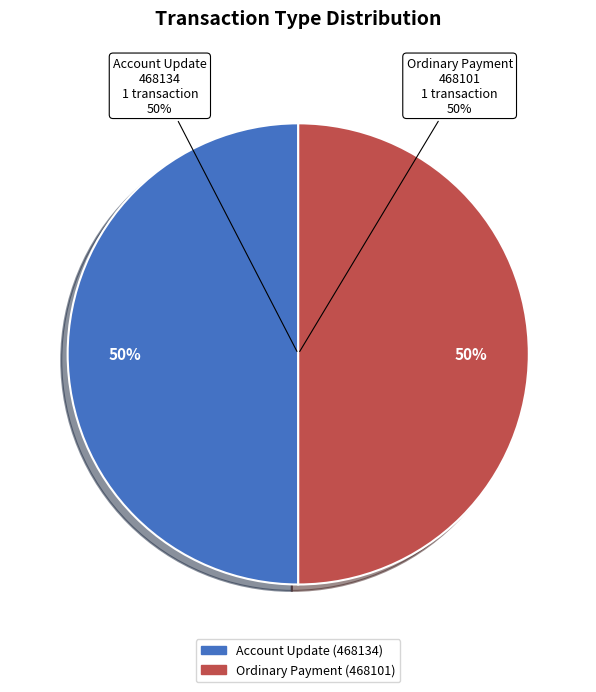

How many slices are in this pie chart?

2